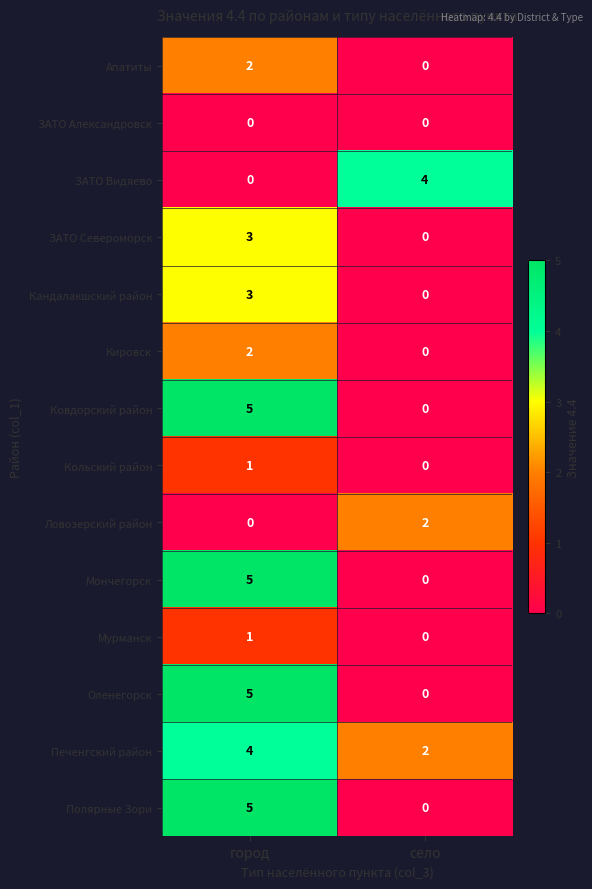

Is the value of Ковдорский район at город greater than the value of Оленегорск at село?

Yes